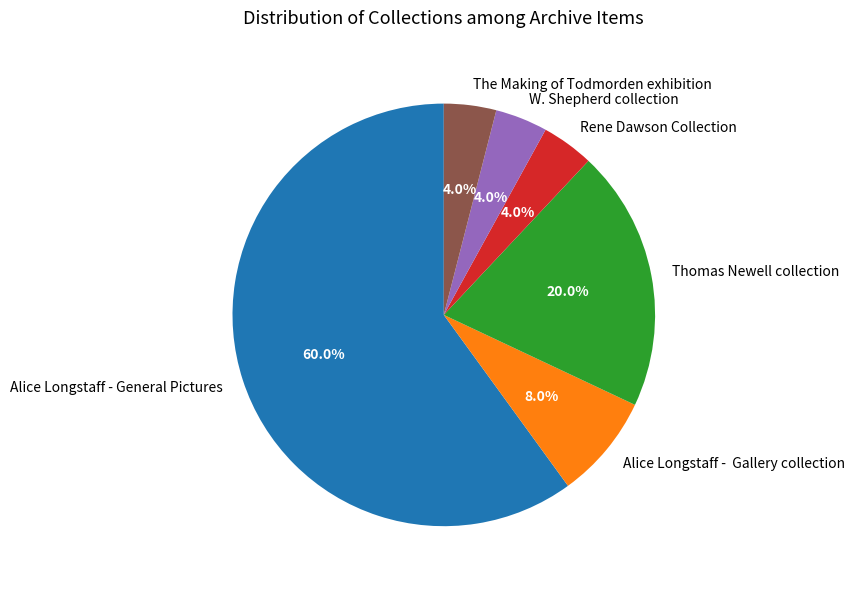

Which has a higher value, W. Shepherd collection or Alice Longstaff - Gallery collection?

Alice Longstaff - Gallery collection